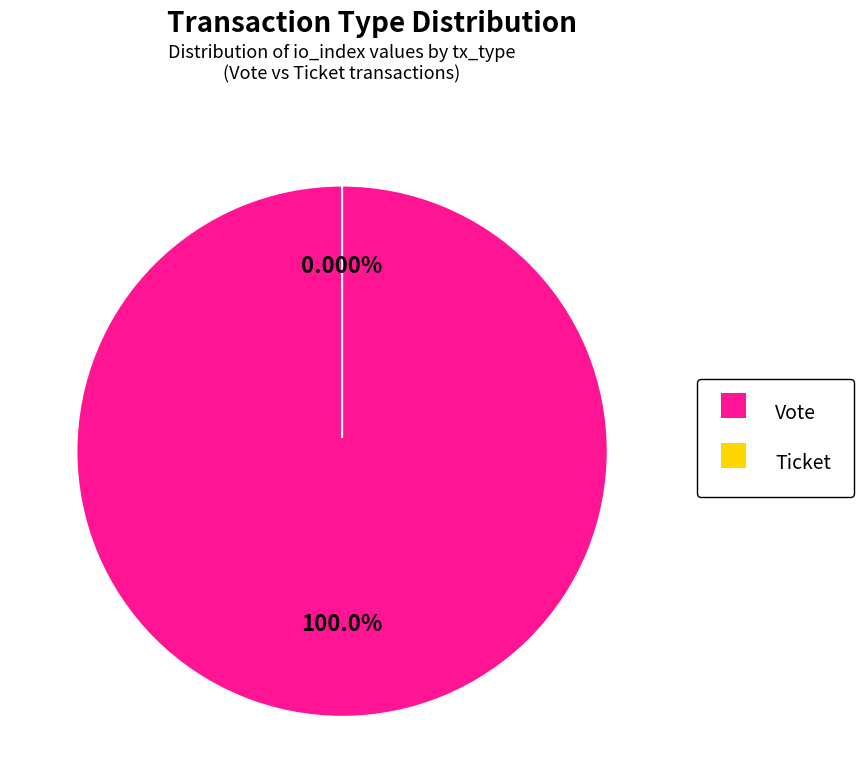

To the nearest percent, what is the difference between the Ticket and Vote slice percentages?

100%